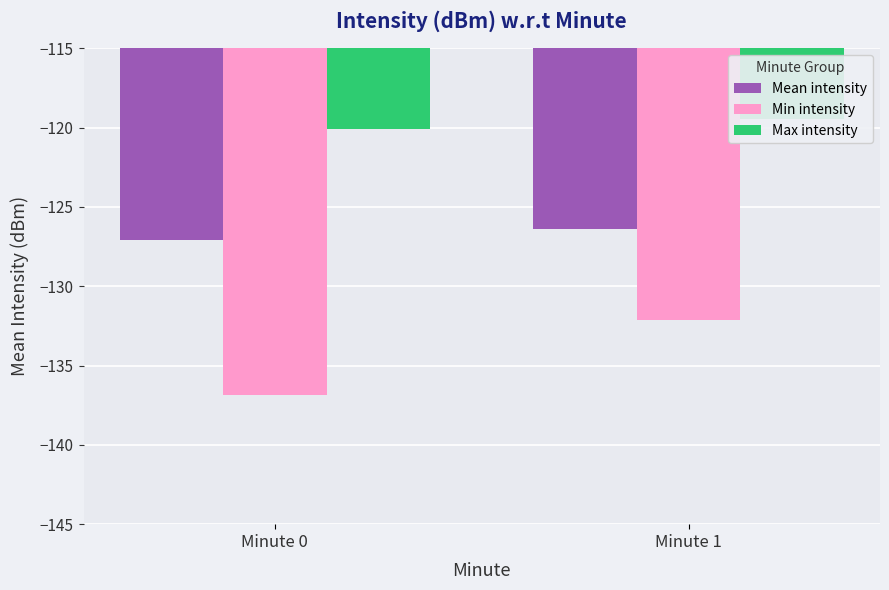

List the series in order of their overall mean, lowest first.

Min intensity, Mean intensity, Max intensity